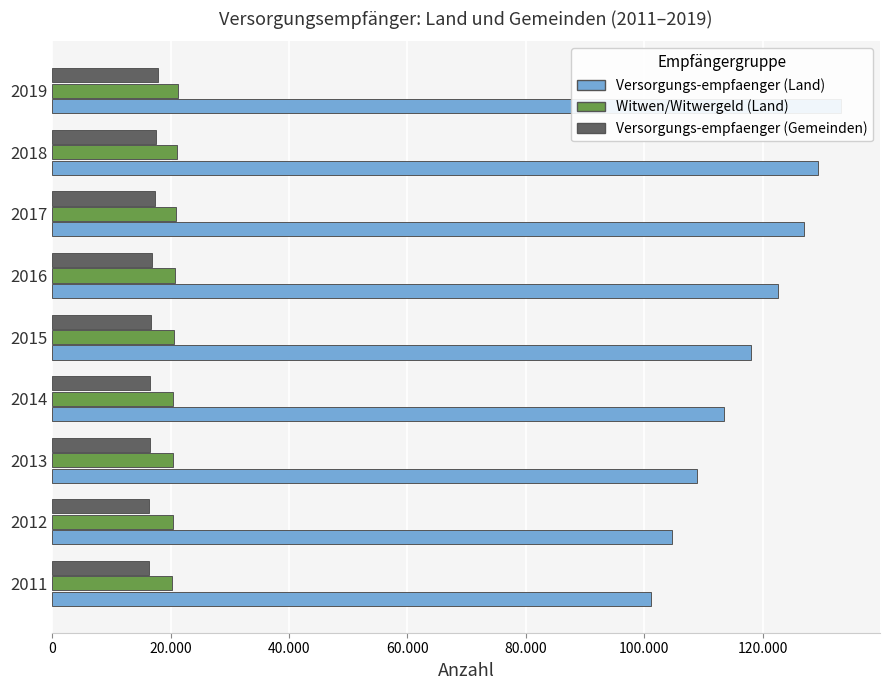

List the series in order of their peak value, highest first.

Versorgungs-empfaenger (Land), Witwen/Witwergeld (Land), Versorgungs-empfaenger (Gemeinden)